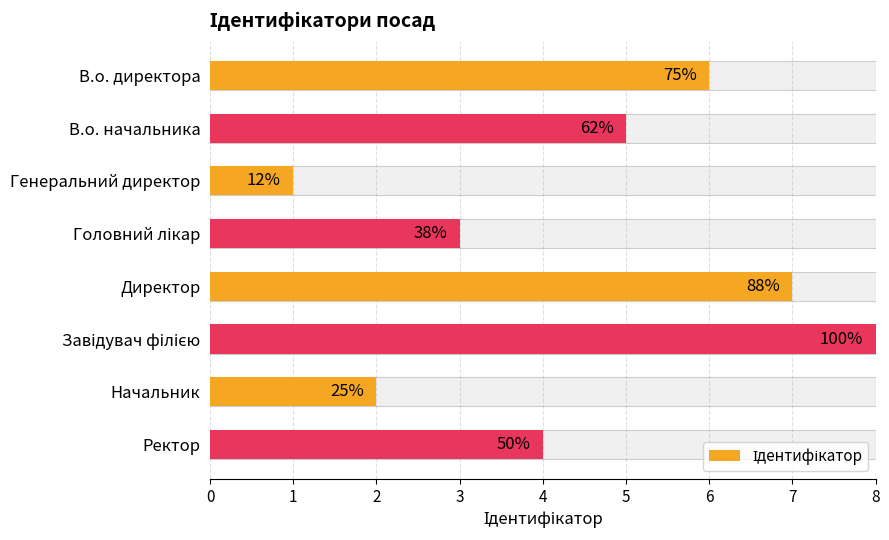

What is the maximum value shown in the chart?

8